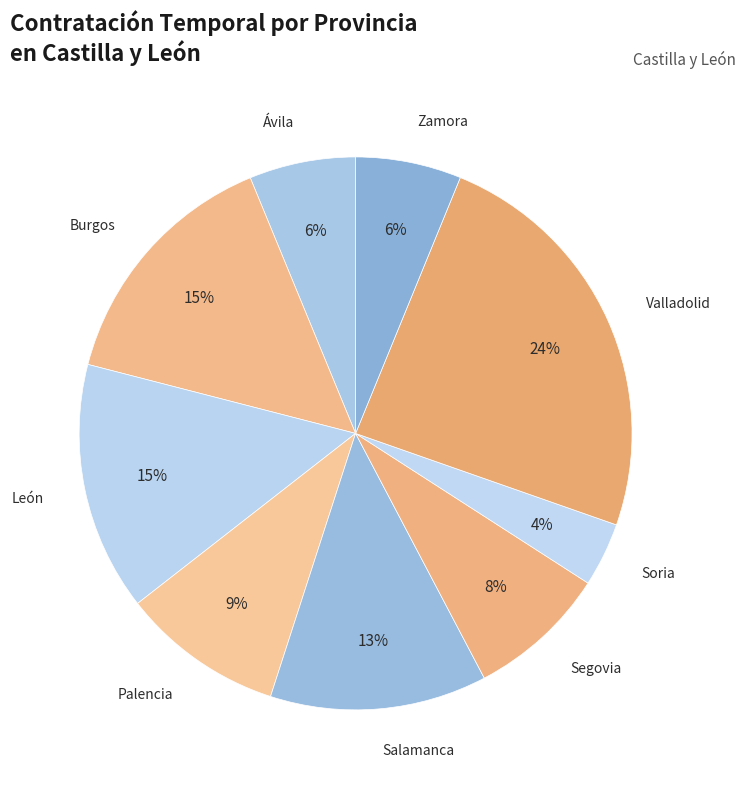

How many segments does this pie chart have?

9